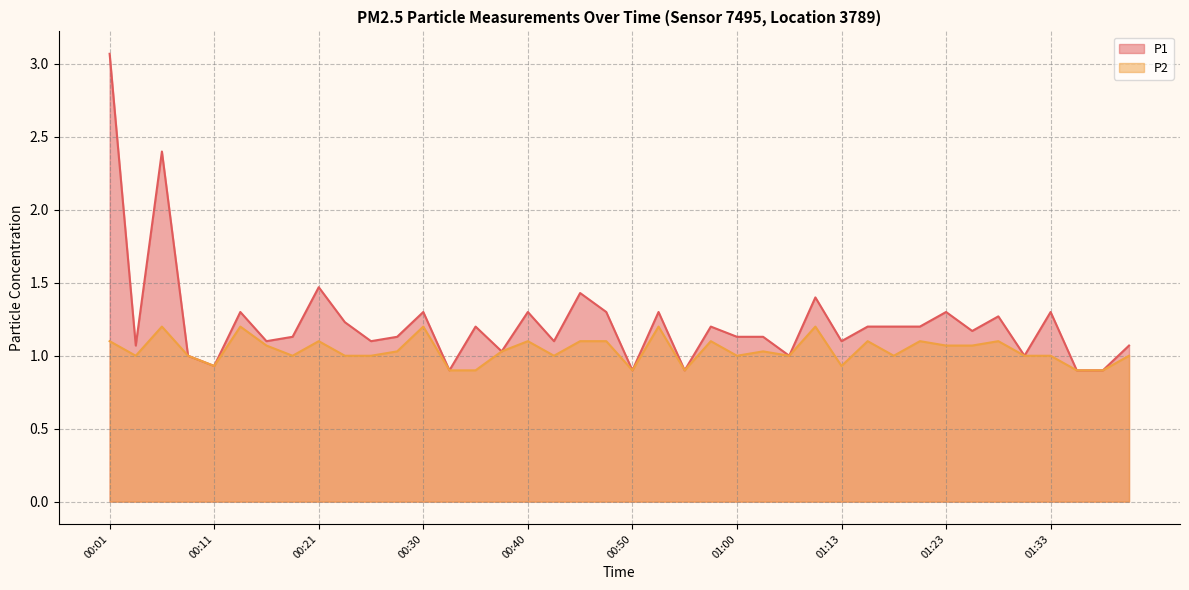

Does the chart have visible grid lines?

Yes